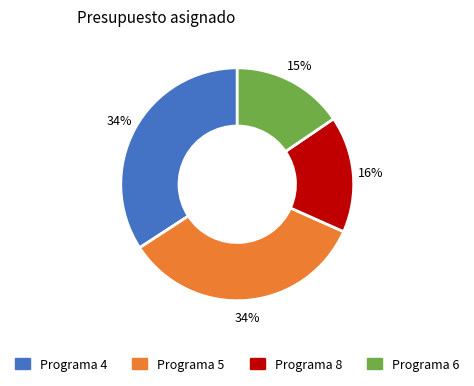

To the nearest percent, what is the difference between the largest and smallest slice percentages?

19%